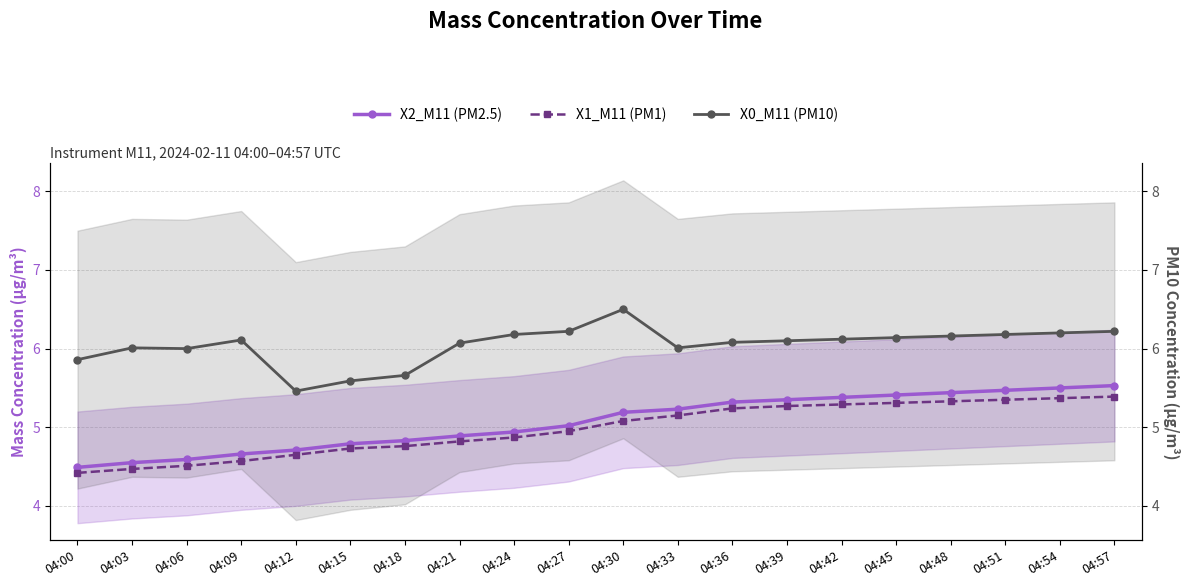

At how many categories does at least one series exceed 4?

20